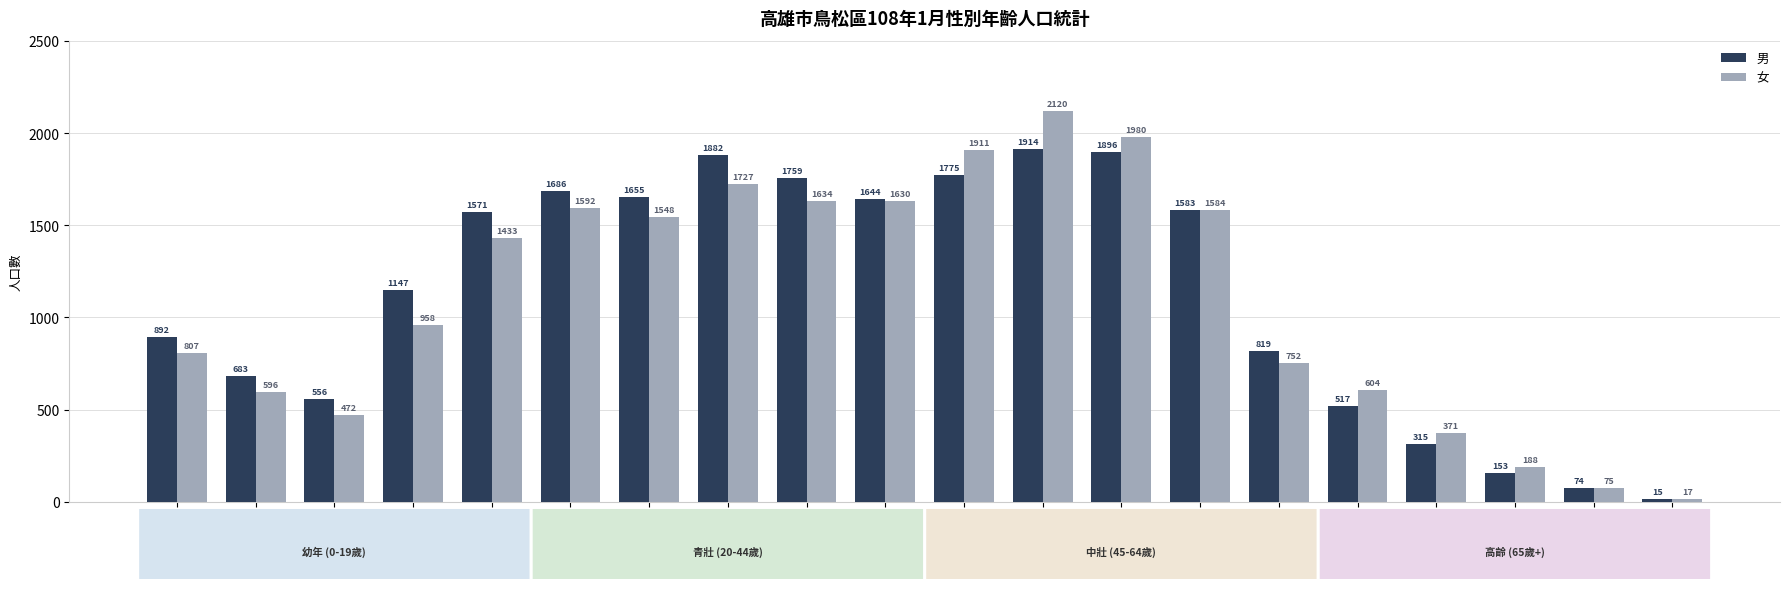

What are all the series names shown in the legend?

男, 女